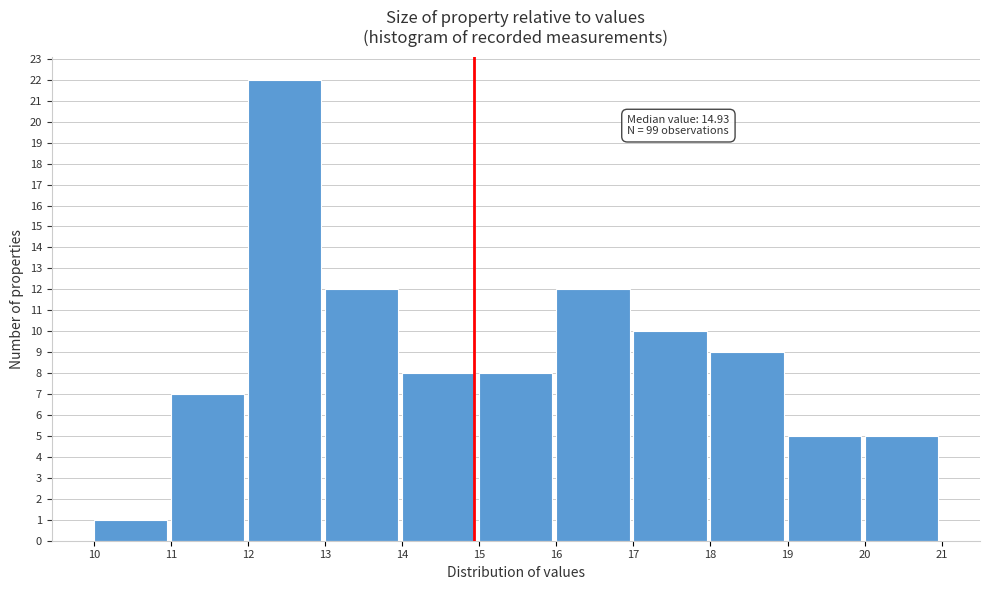

Which range on the x-axis has the tallest bar?

12 to 13